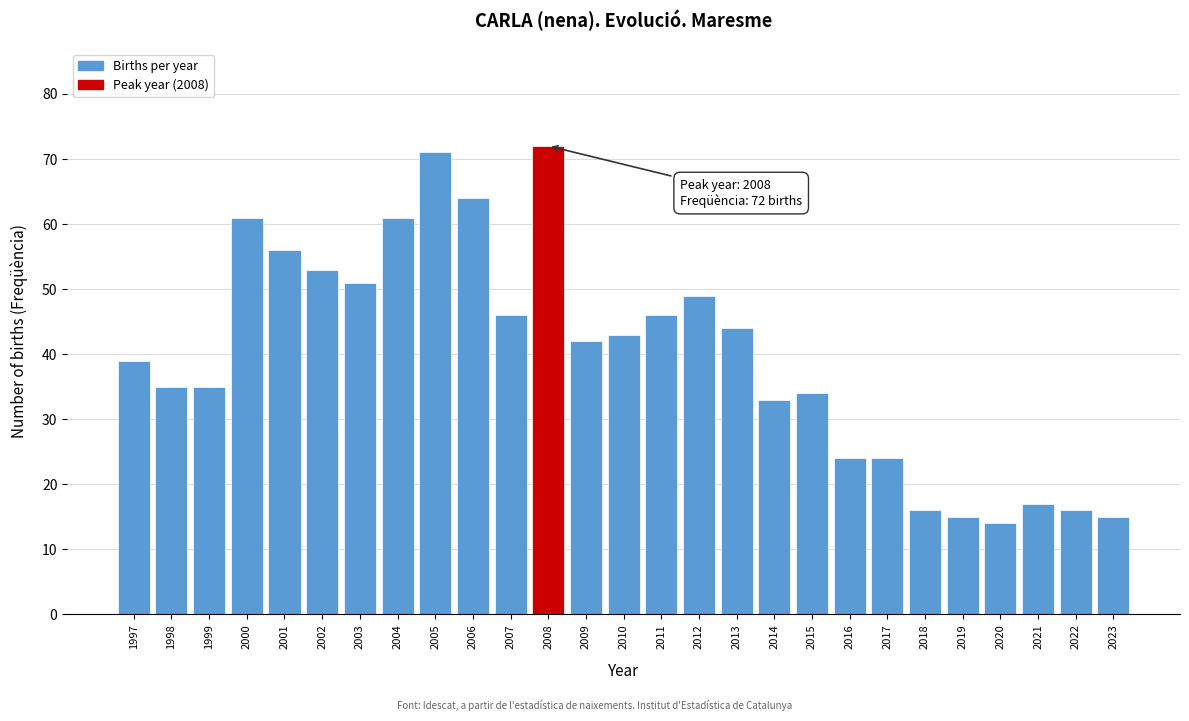

Reading right to left, what are all the values shown in this chart?

15	16	17	14	15	16	24	24	34	33	44	49	46	43	42	72	46	64	71	61	51	53	56	61	35	35	39